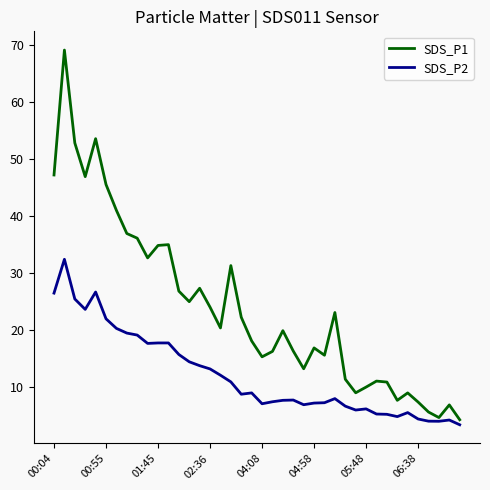

List the series in order of their peak value, highest first.

SDS_P1, SDS_P2